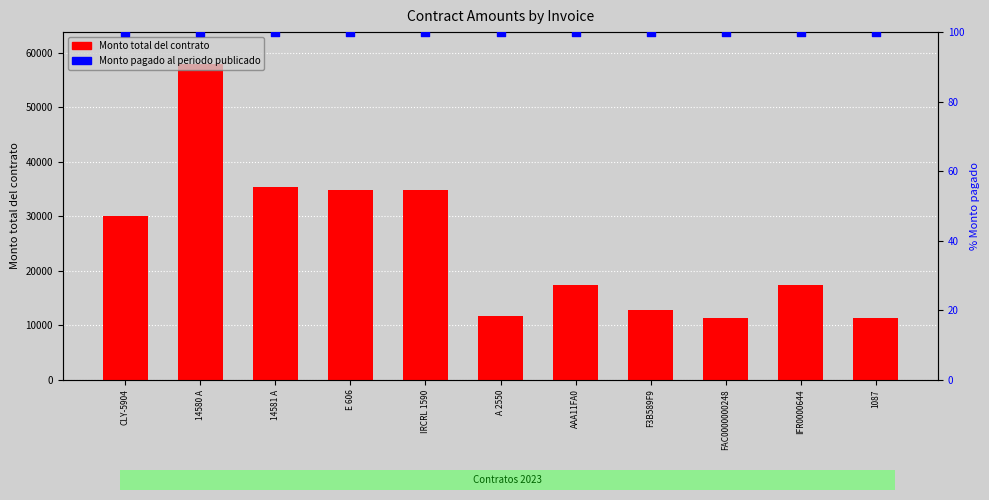

At how many categories does at least one series exceed 29201?

5